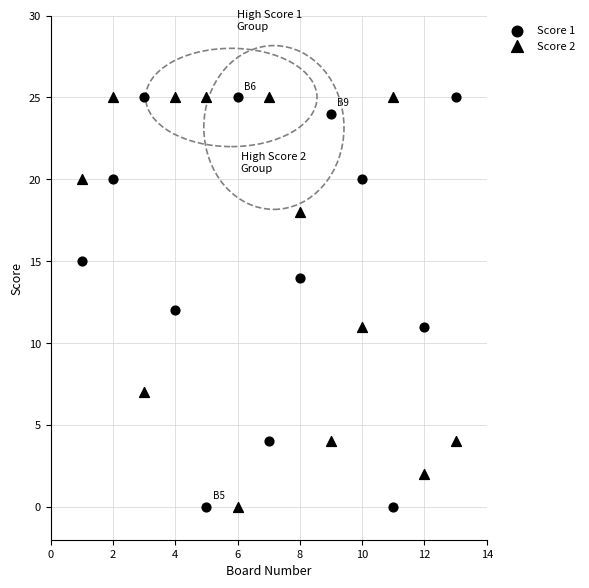

Count the number of points in this scatter plot.

26